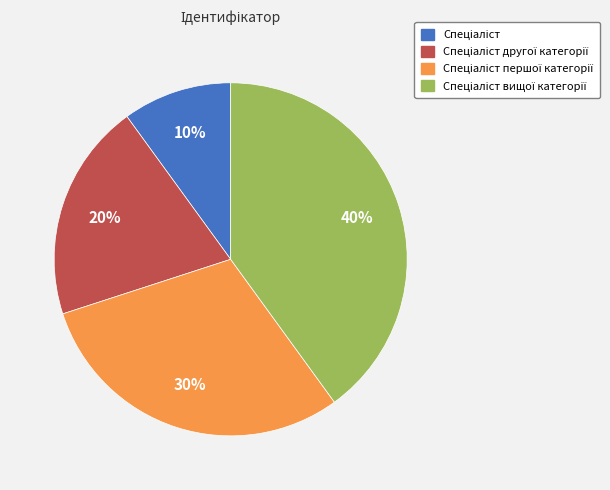

To the nearest percent, what is the difference between the largest and smallest slice percentages?

30%